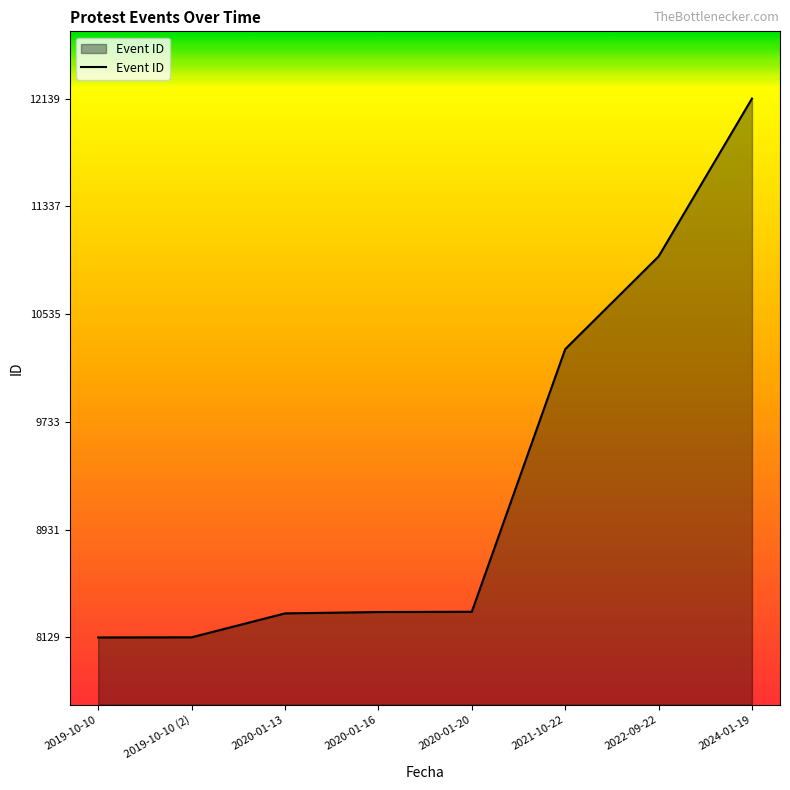

Does the chart have visible grid lines?

No